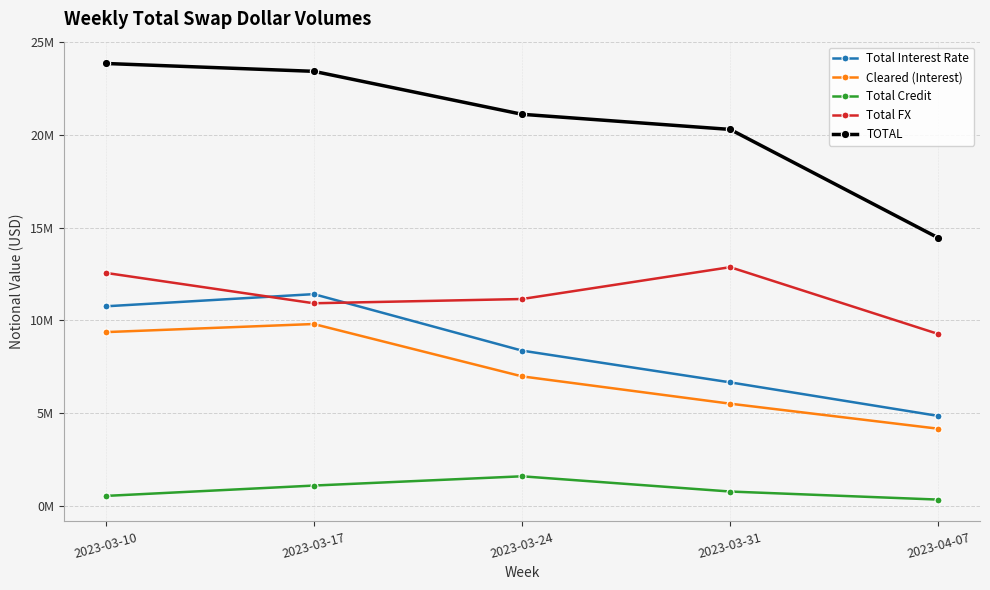

Where does the Cleared (Interest) series first go above 6983081?

2023-03-10